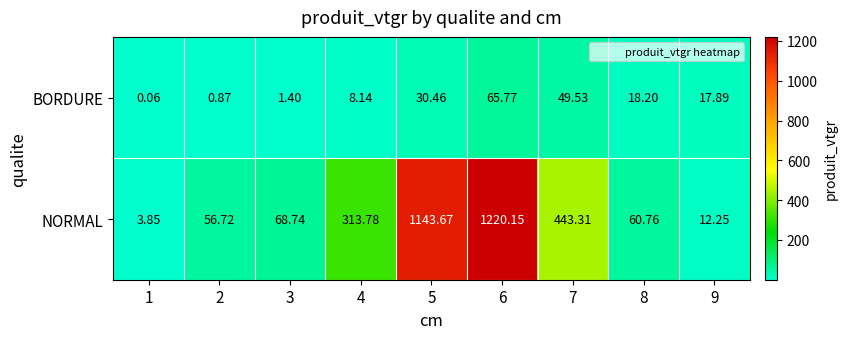

Which series has the largest total across all categories?

NORMAL